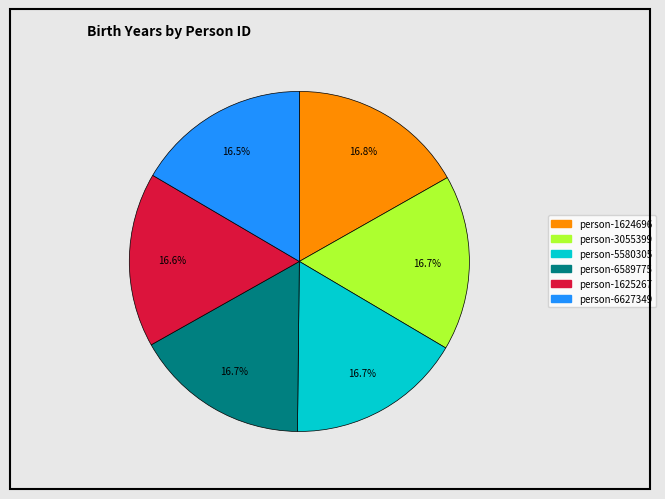

Does any single category account for the majority?

No